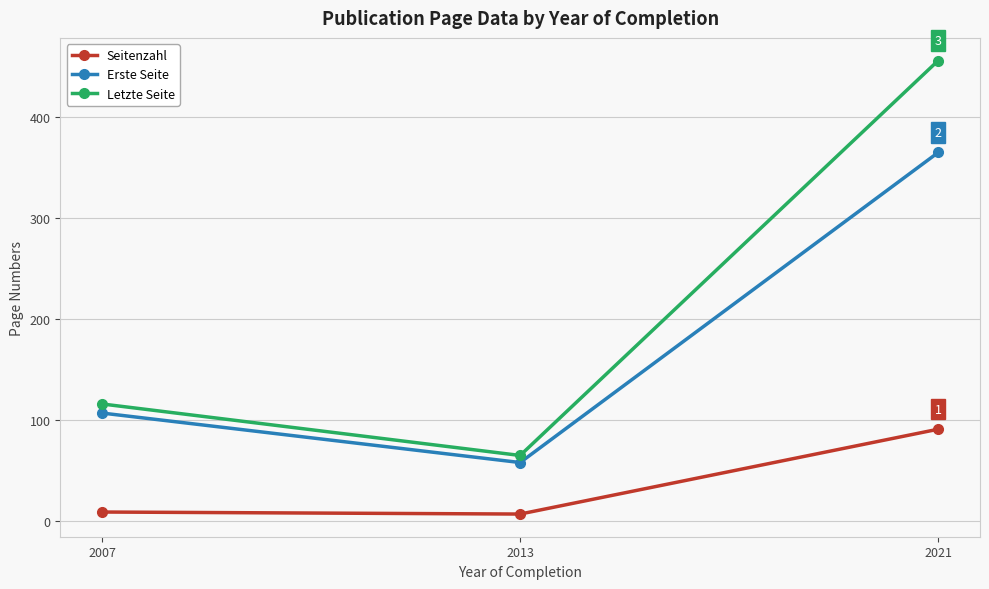

Between 2007 and 2021, which series saw the biggest shift?

Letzte Seite